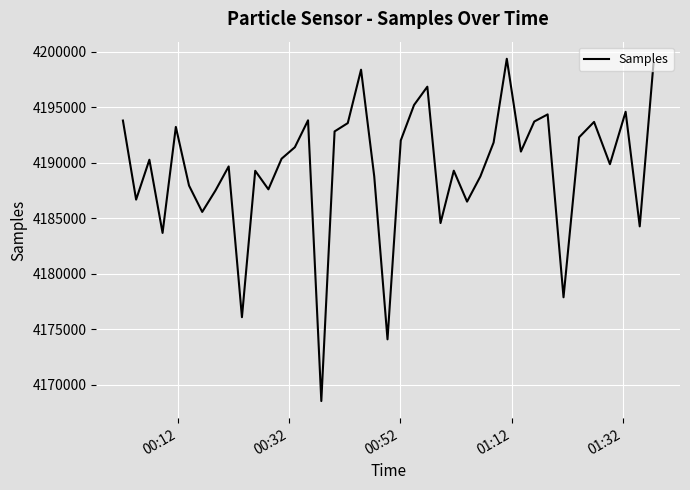

What is the difference between the maximum and minimum values?

30835